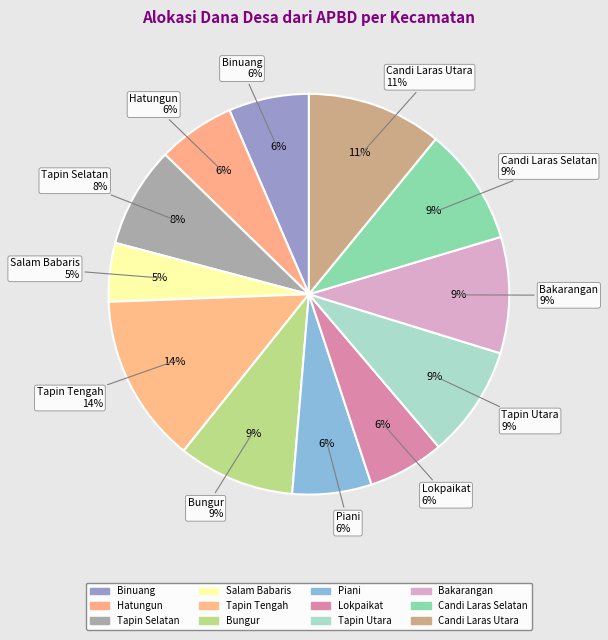

True or false: Candi Laras Utara accounts for 19% of the total.

False